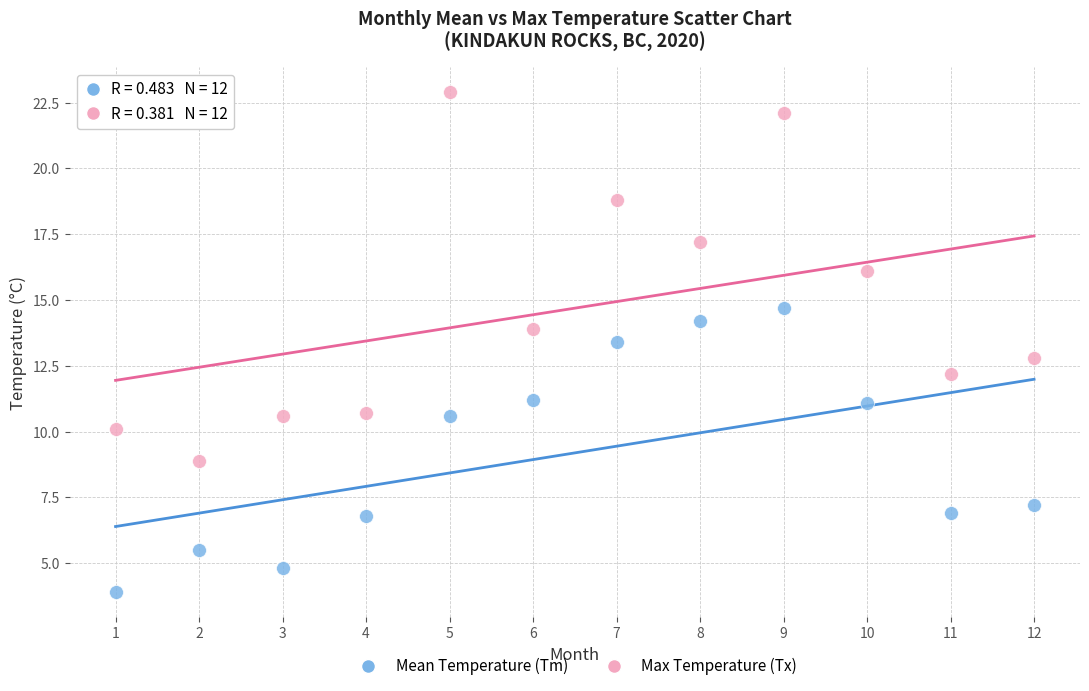

Which series contains the highest Y value?

Max Temperature (Tx)